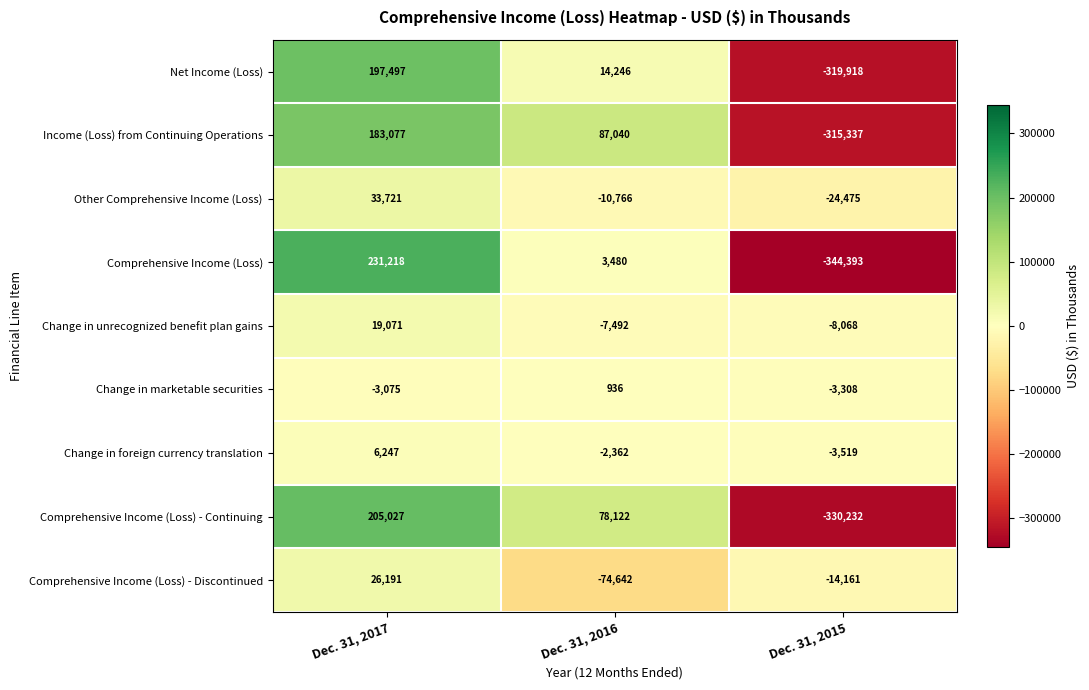

The Change in foreign currency translation series shows -5156 at Dec. 31, 2015. True or false?

False